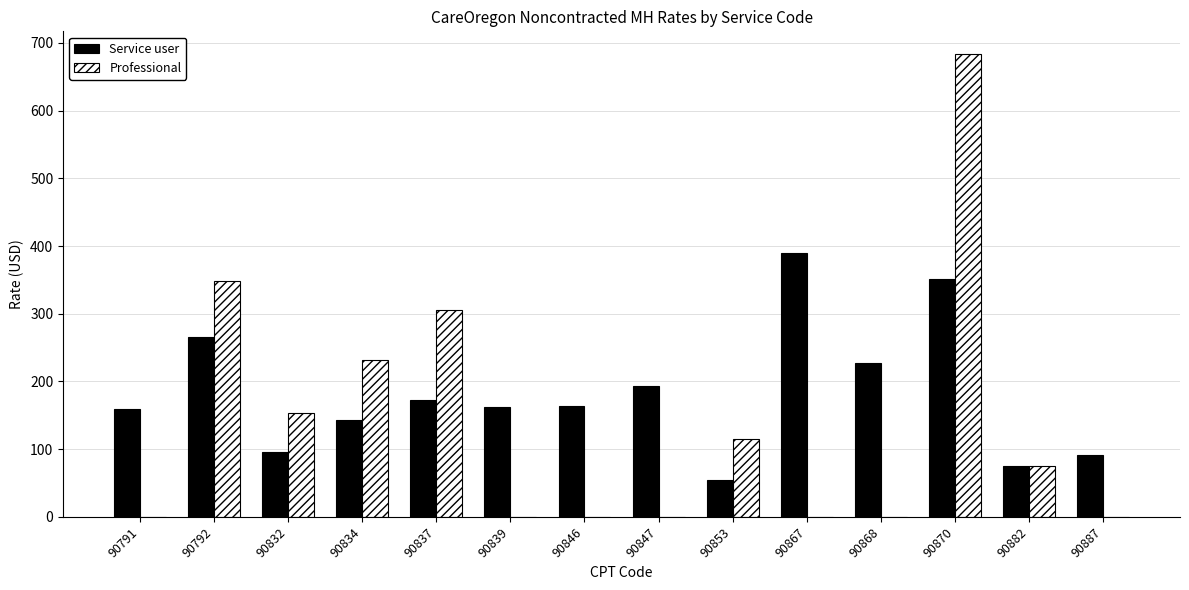

The Service user series shows 91 at 90887. True or false?

True